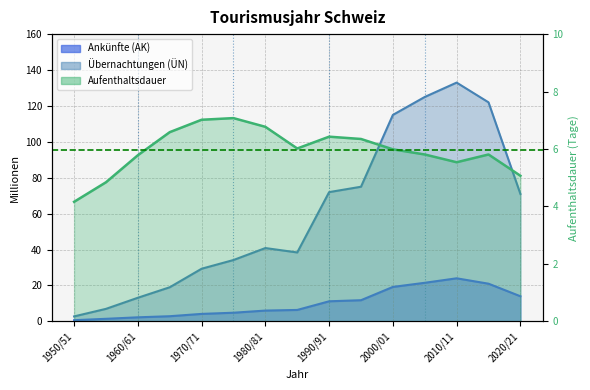

True or false: Aufenthaltsdauer has a value of 11.4 at 1975/76.

False